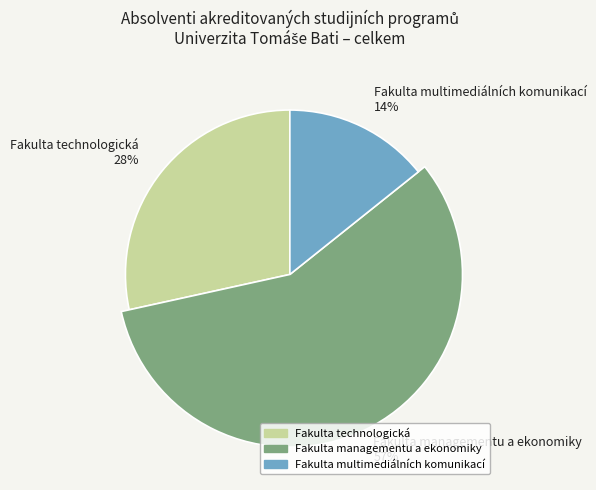

How many slices are in this pie chart?

3